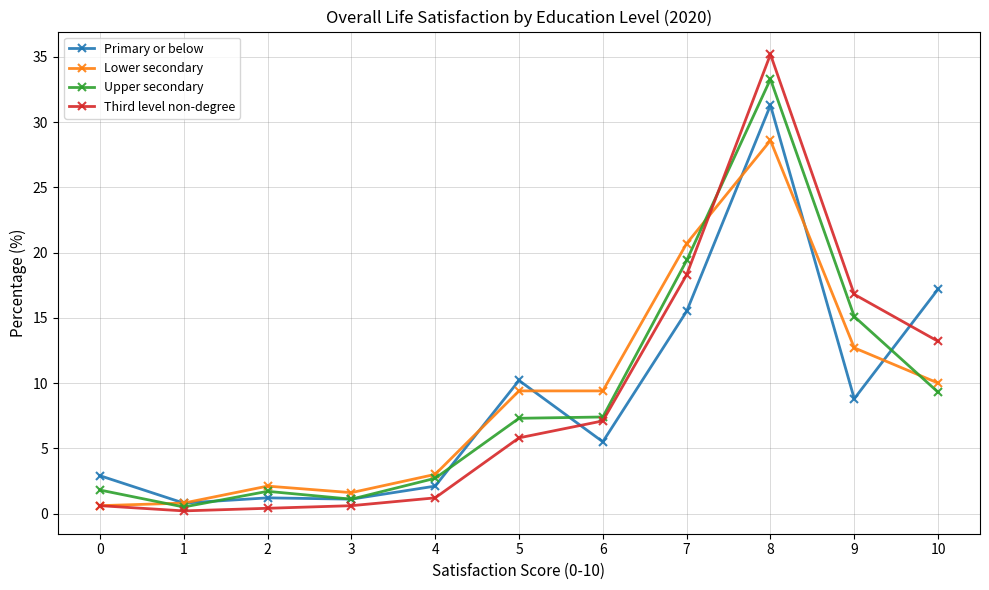

Which series has the largest range (max minus min)?

Third level non-degree